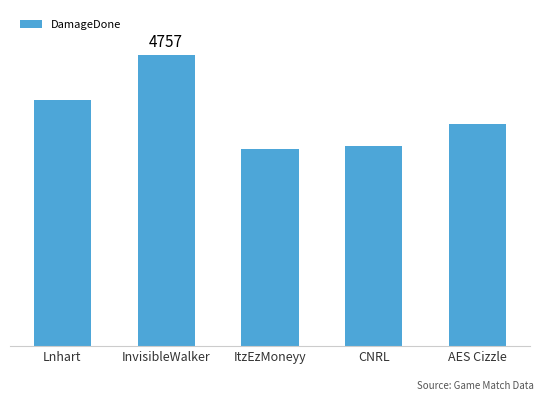

List the labels in order of value, smallest first.

ItzEzMoneyy, CNRL, AES Cizzle, Lnhart, InvisibleWalker